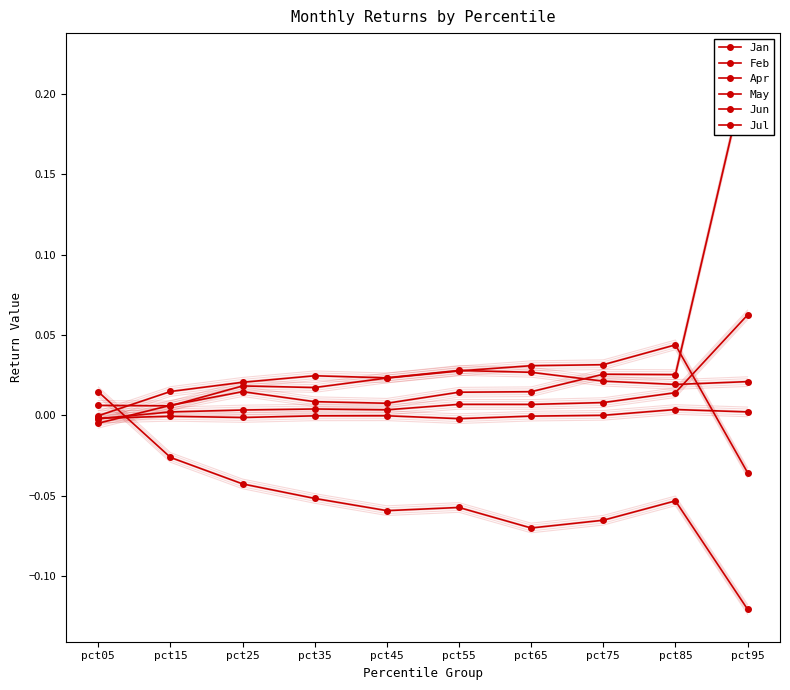

At how many categories does at least one series exceed 0?

10